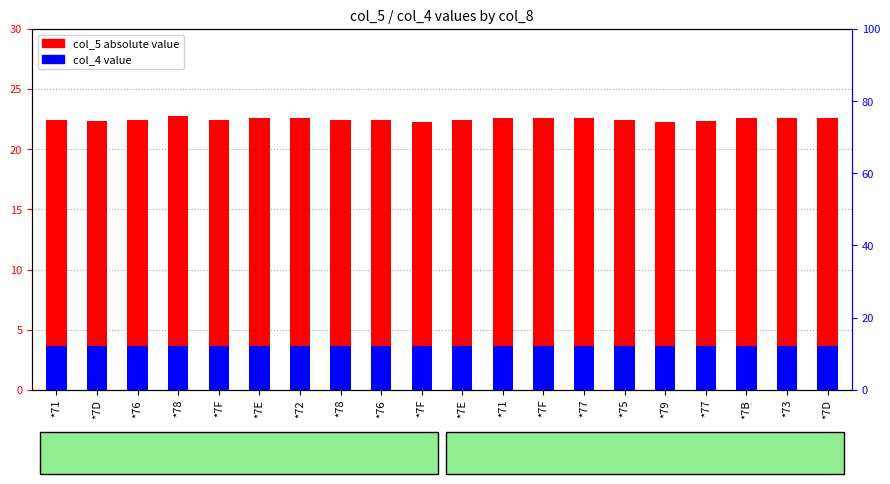

Reading left to right, extract all data points from this chart.

col_5 (abs): *71=22.5	*7D=22.4	*76=22.5	*78=22.7	*7F=22.5	*7E=22.6	*72=22.6	*78=22.5	*76=22.4	*7F=22.3	*7E=22.4	*71=22.6	*7F=22.6	*77=22.6	*75=22.5	*79=22.3	*77=22.4	*7B=22.6	*73=22.6	*7D=22.6
col_4: *71=3.7	*7D=3.7	*76=3.7	*78=3.7	*7F=3.6	*7E=3.6	*72=3.7	*78=3.6	*76=3.7	*7F=3.6	*7E=3.7	*71=3.6	*7F=3.6	*77=3.6	*75=3.6	*79=3.6	*77=3.6	*7B=3.6	*73=3.6	*7D=3.6